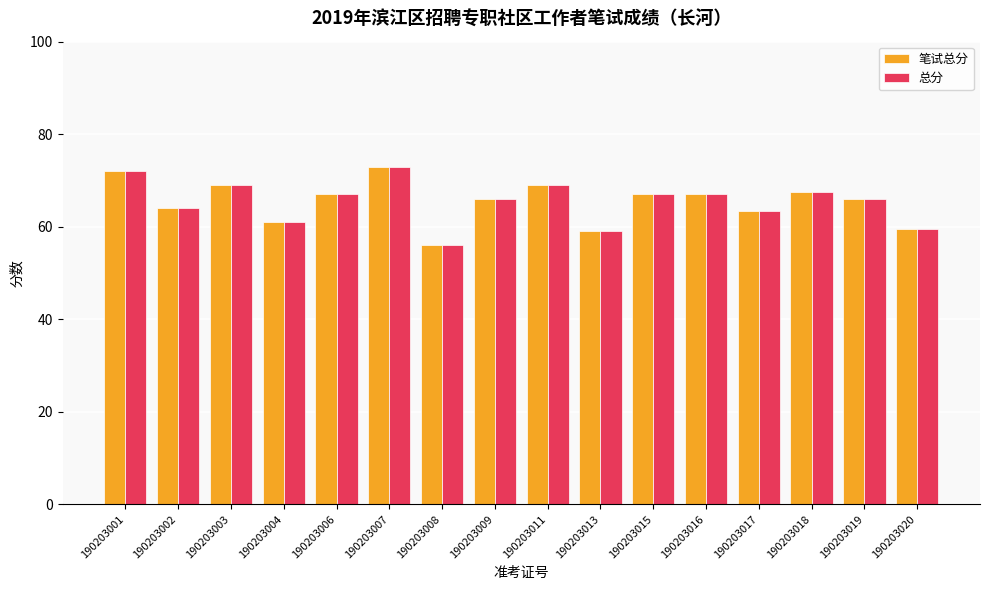

Are the bars horizontal?

No